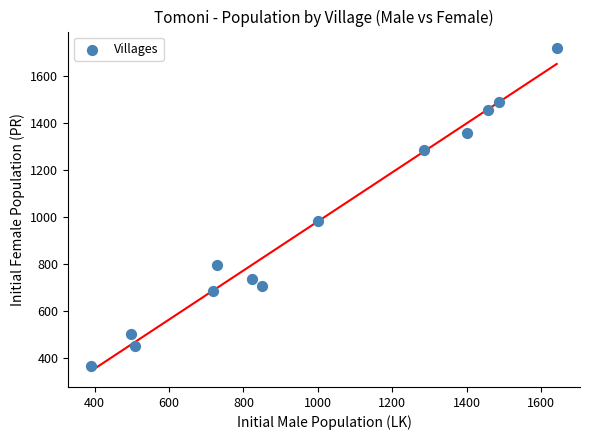

What is the range of Y values (max minus min)?

1352